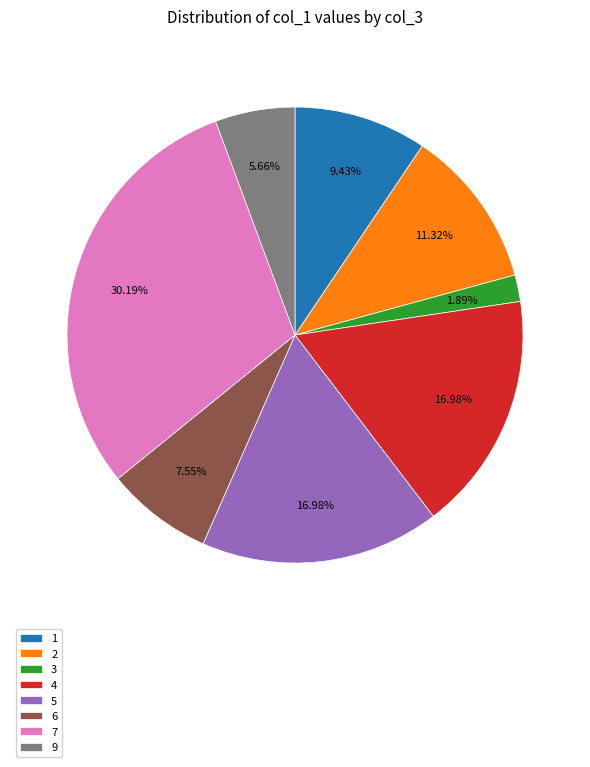

To the nearest percent, what percentage of the pie is 6?

8%